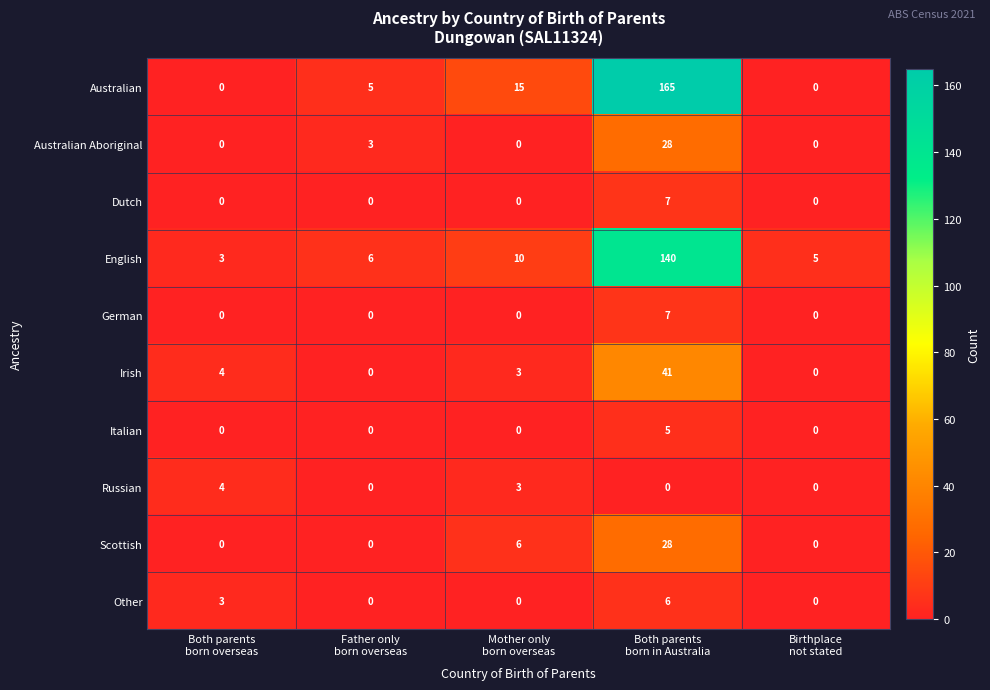

Which series has the largest total across all categories?

Australian